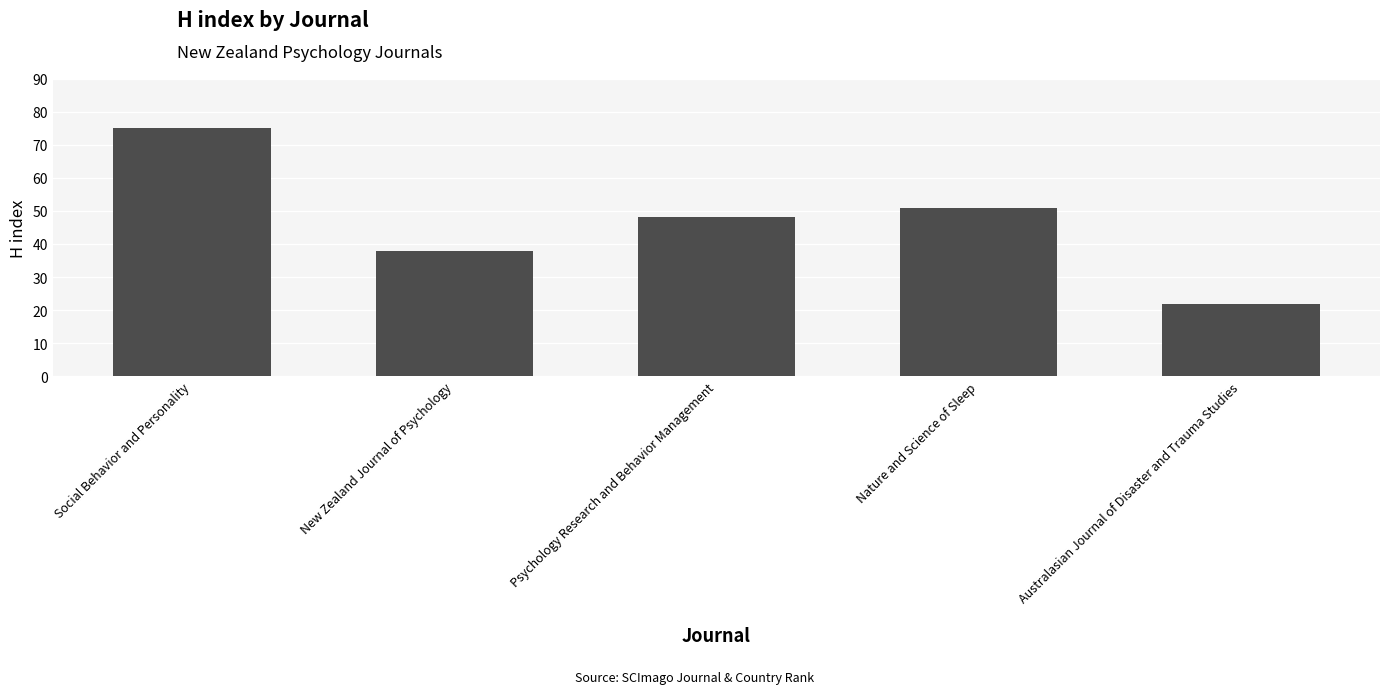

What is the change in value from New Zealand Journal of Psychology to Australasian Journal of Disaster and Trauma Studies?

-16